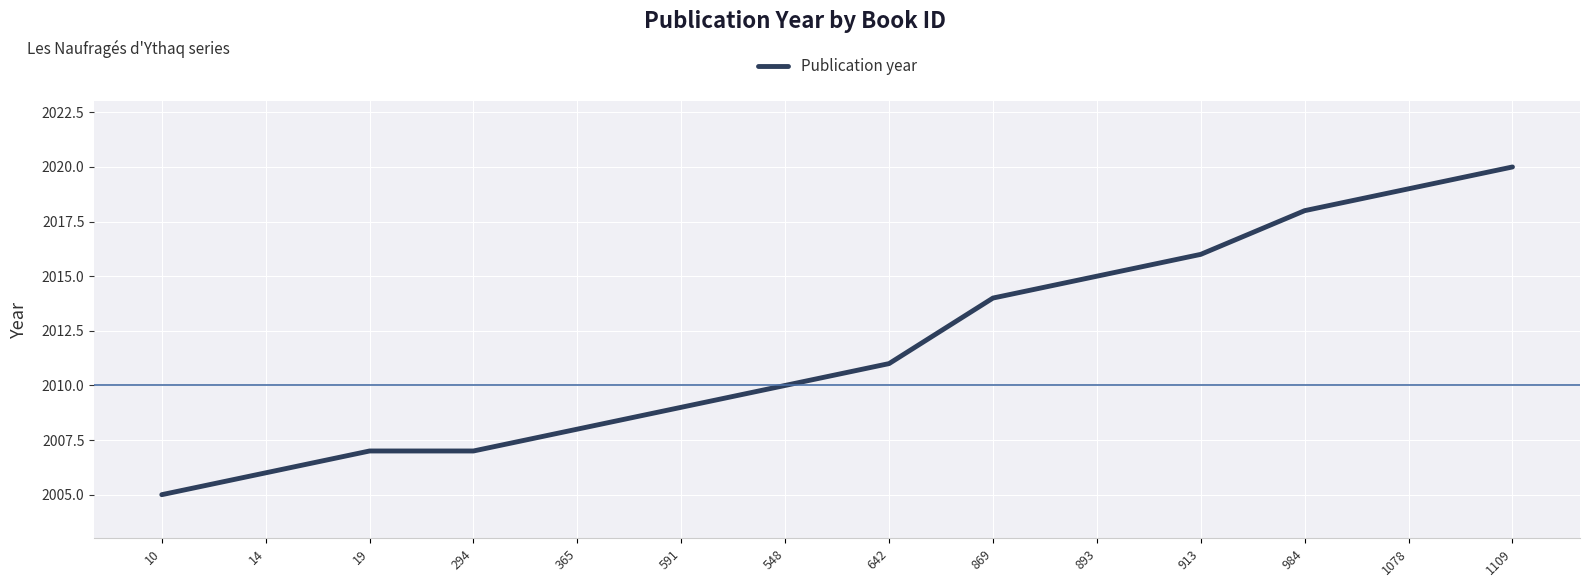

True or false: the data has more than 2 interior local peaks.

False